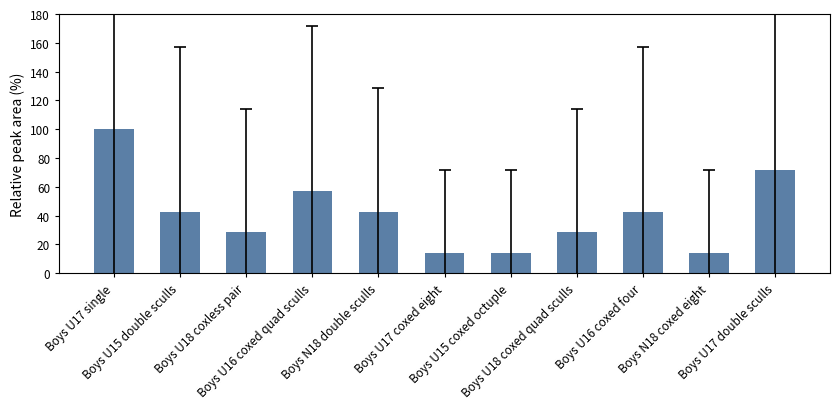

What position from the right is Boys U18 coxless pair?

9